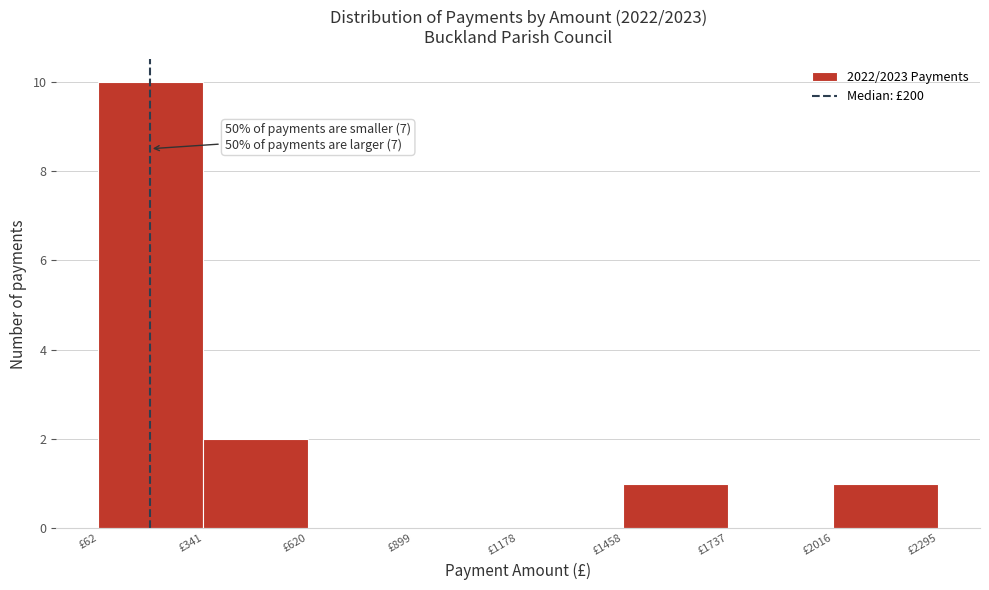

Which range on the x-axis has the tallest bar?

50 to 350